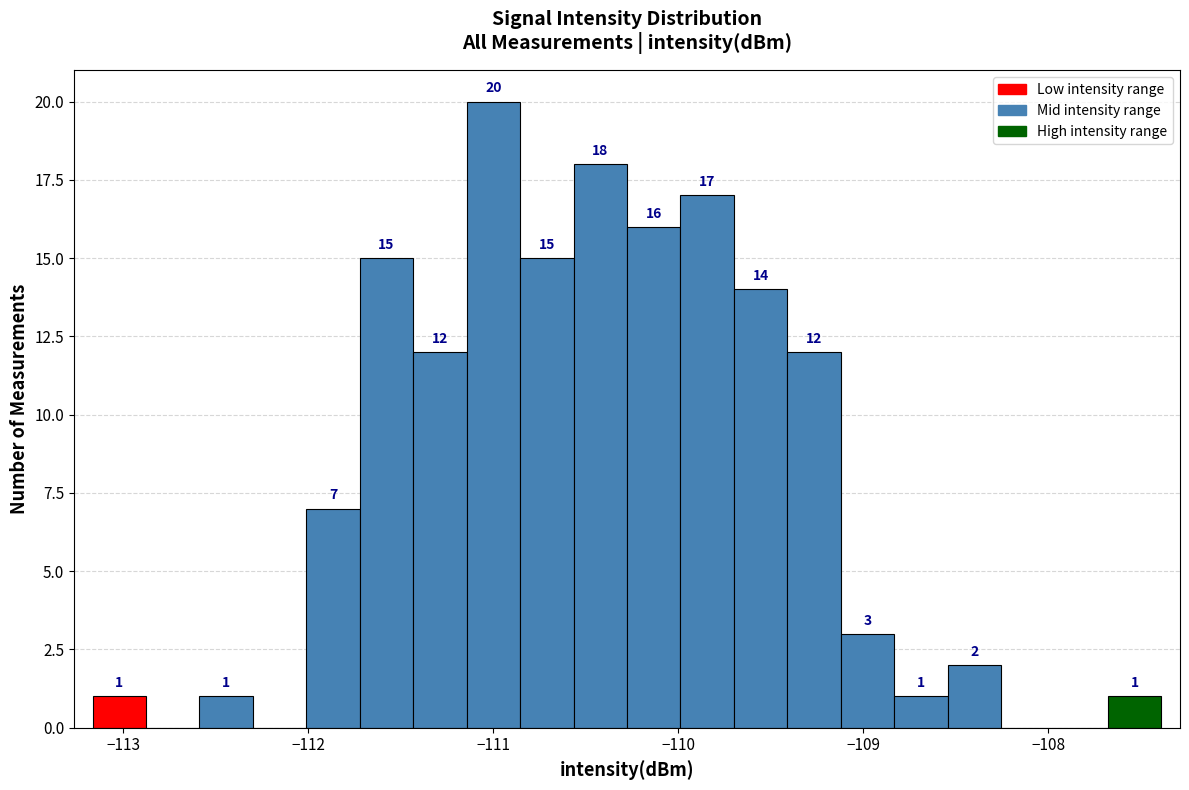

Read against the x-axis, roughly where is the centre of the tallest bar?

-111.0